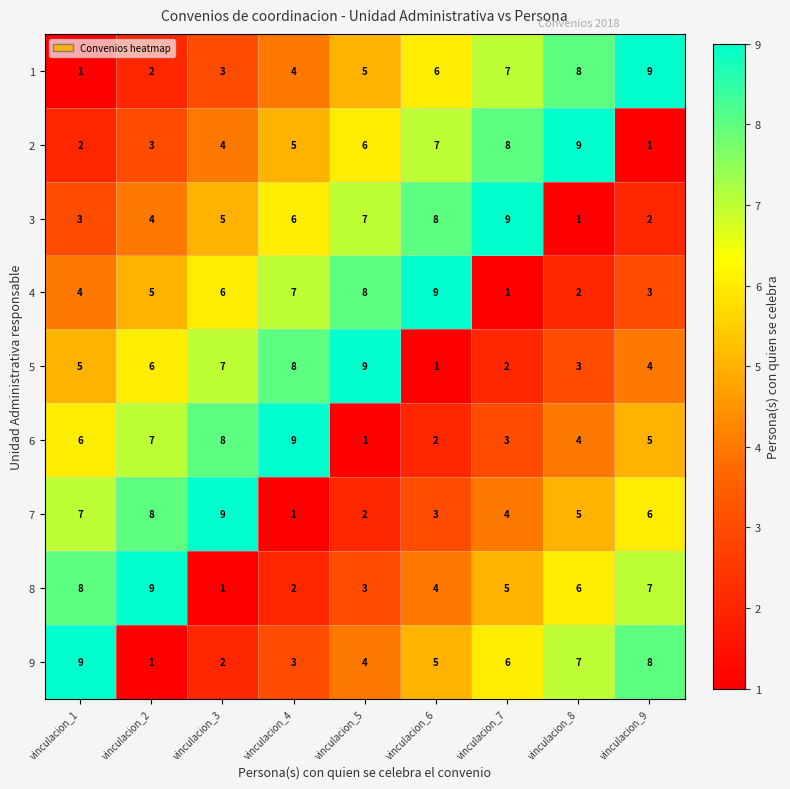

What is the total value across all series at vinculacion_8?

45